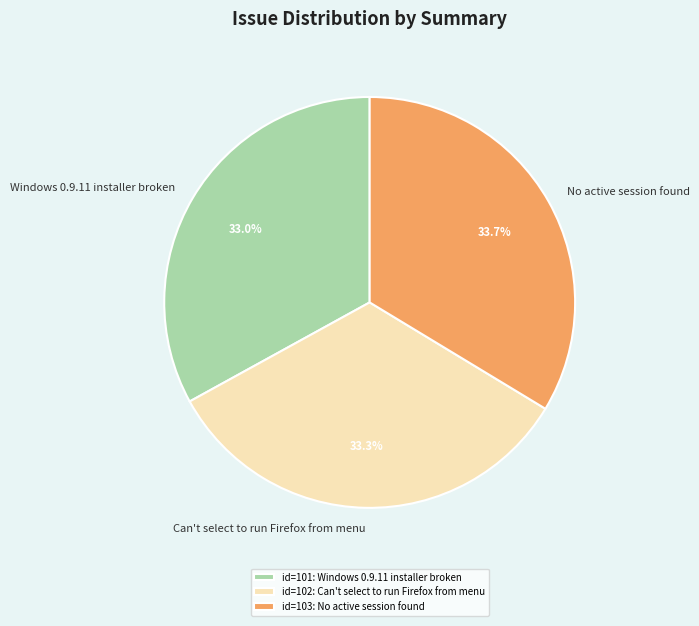

What is the ratio of the value at Can't select to run Firefox from menu to the value at Windows 0.9.11 installer broken?

1.0